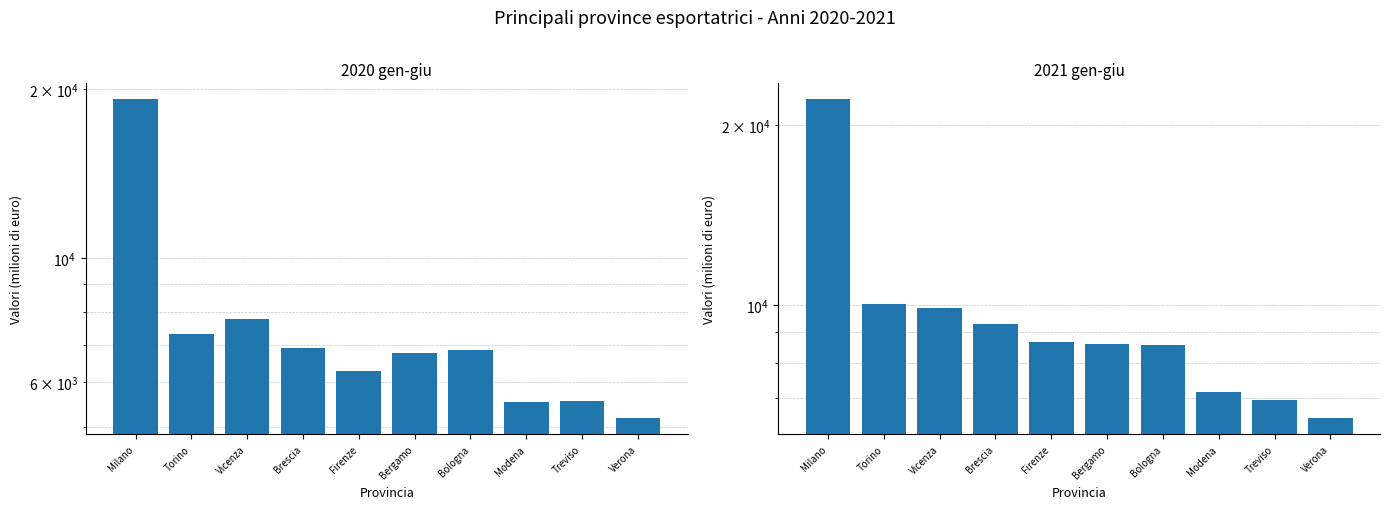

What is the maximum value for 2020 gen-giu?

19186